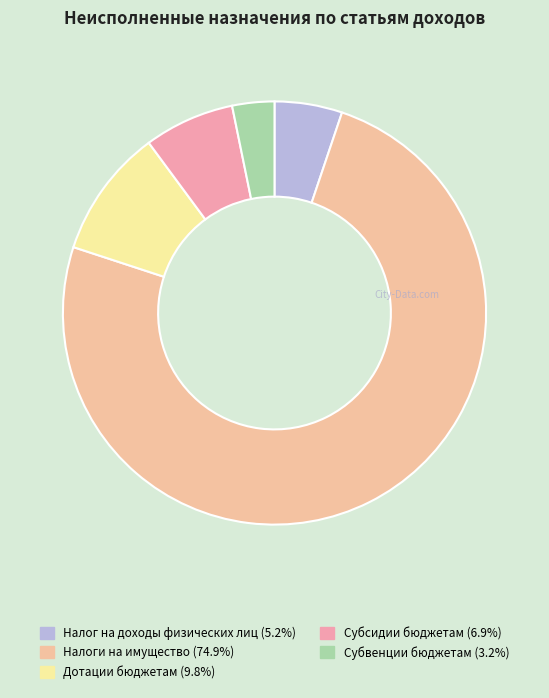

Count the number of slices in the pie.

5